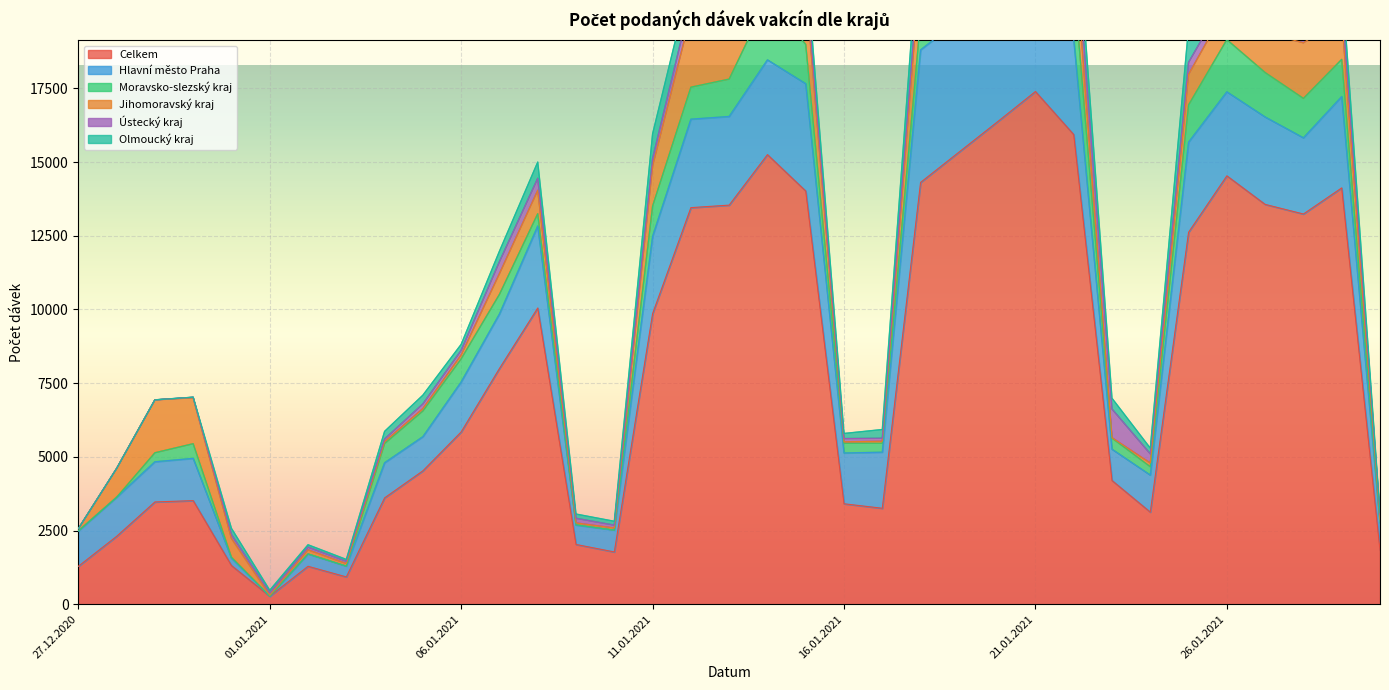

What position from the right is 23.01.2021?

8